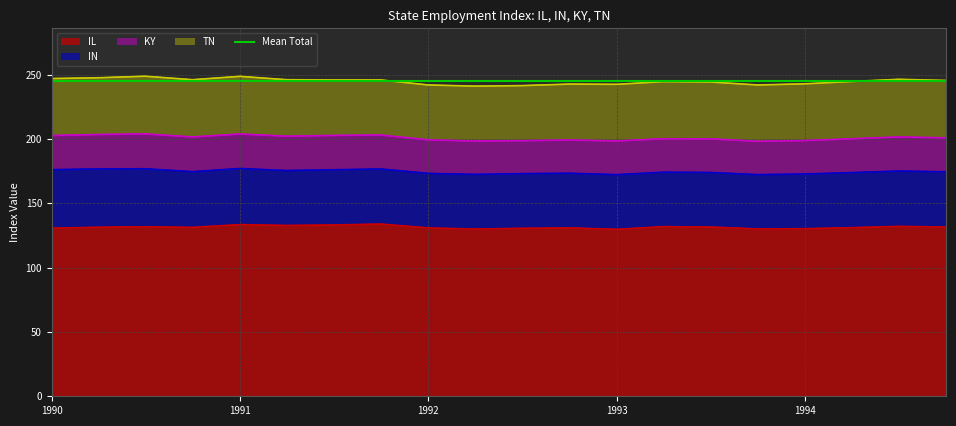

Is it true that KY equals 26.8 at 1991-01-01?

True